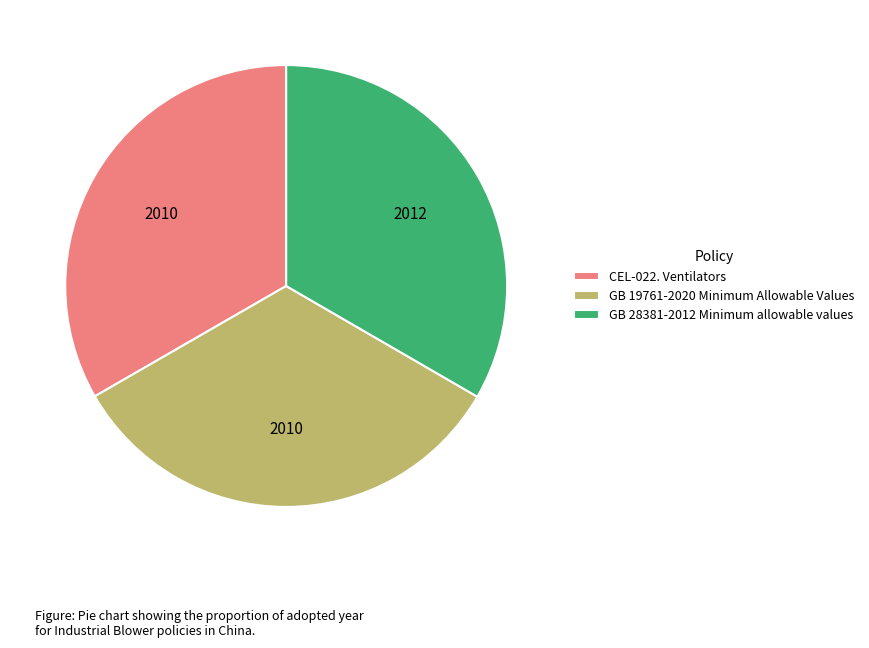

Is GB 19761-2020 Minimum Allowable Values the majority of the pie?

No